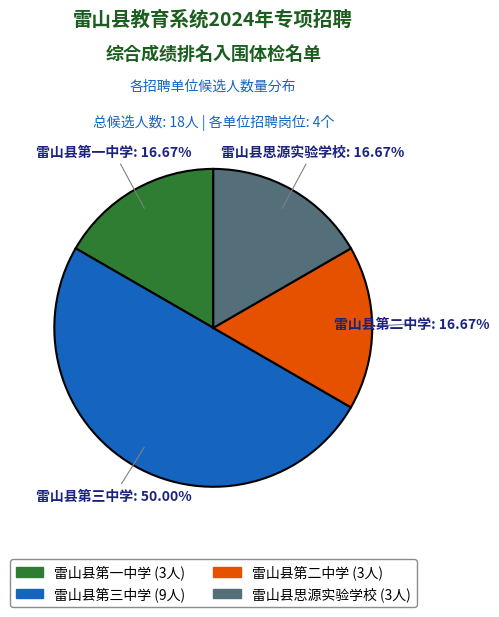

To the nearest percent, what is the combined percentage of 雷山县第一中学 and 雷山县思源实验学校?

33%